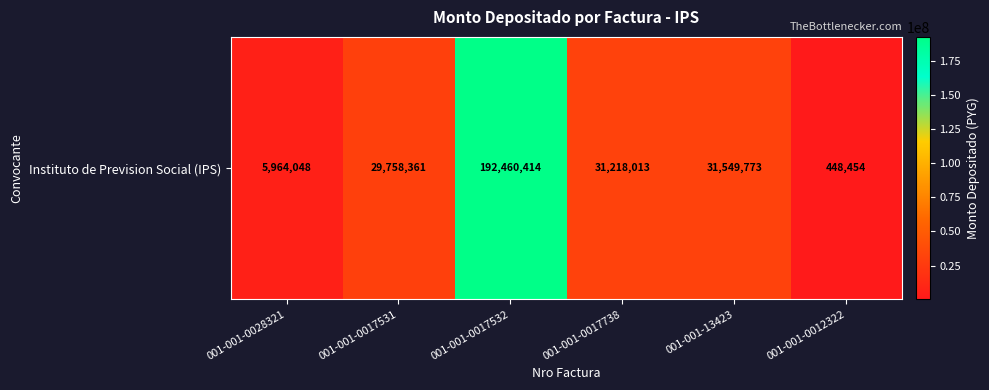

Which label corresponds to the smallest value in the chart?

001-001-0012322